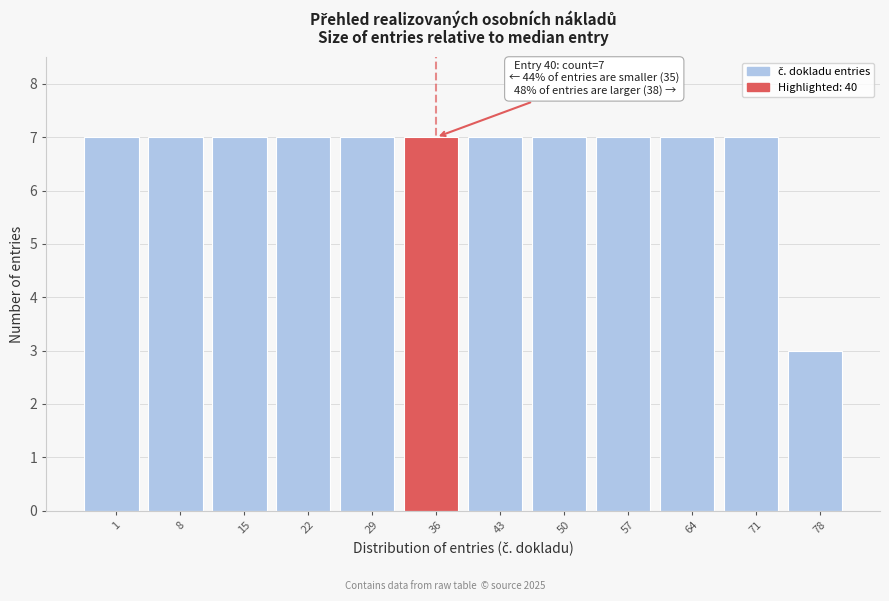

Reading left to right, list all the values displayed in this chart.

1=7	8=7	15=7	22=7	29=7	36=7	43=7	50=7	57=7	64=7	71=7	78=3